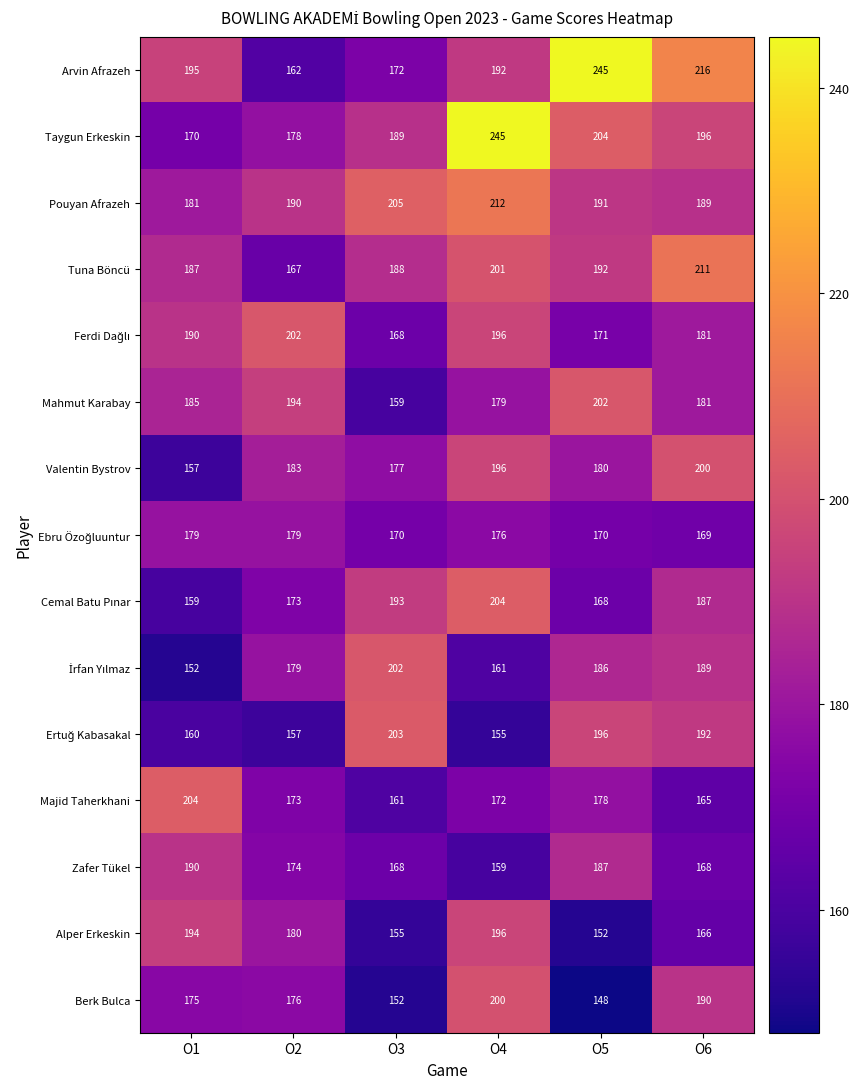

Which series has the largest range (max minus min)?

Arvin Afrazeh